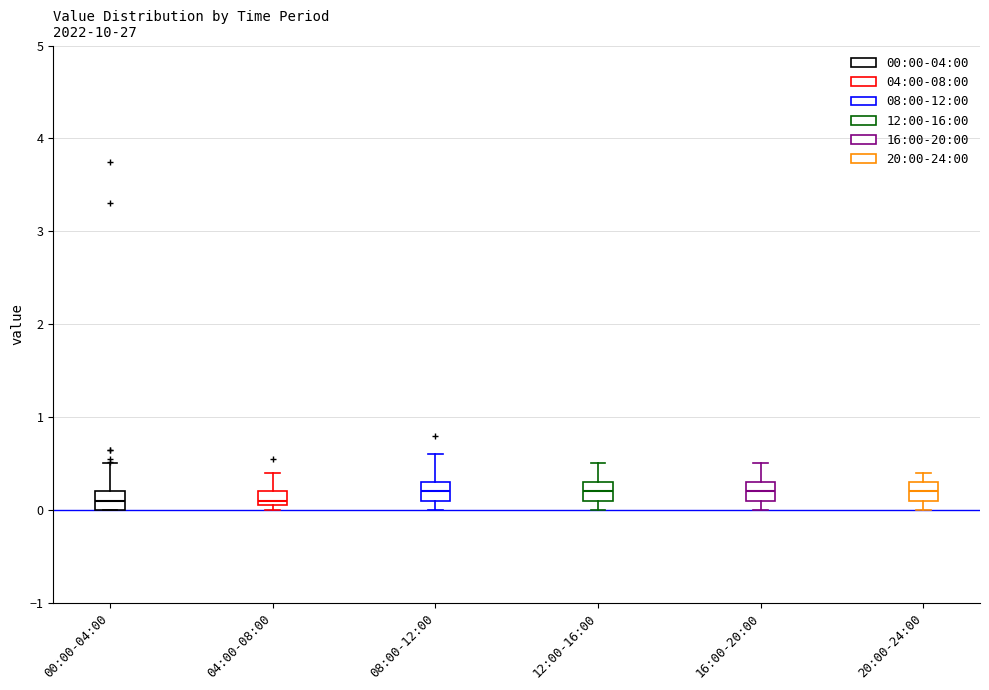

Where is the lower edge of the box for 00:00-04:00 on the y-axis? The values are not printed on the chart, so give them approximately, as read against the axis.

0.0